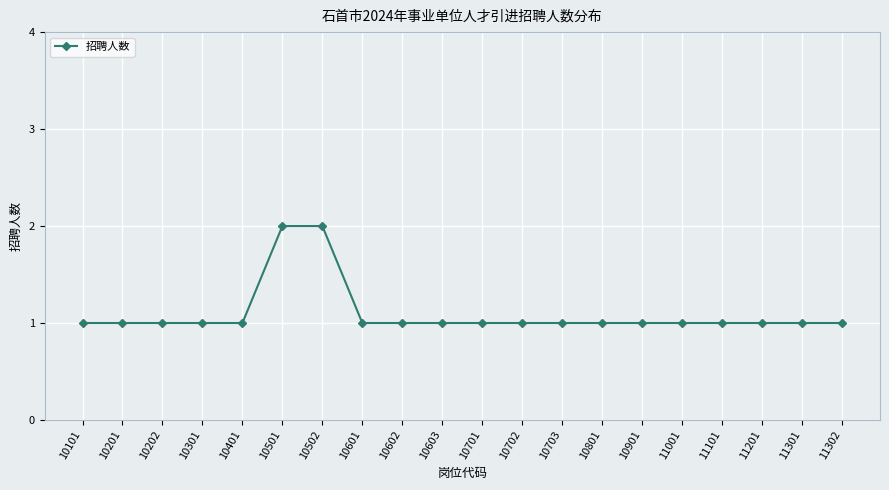

What is the difference between the maximum and minimum values?

1